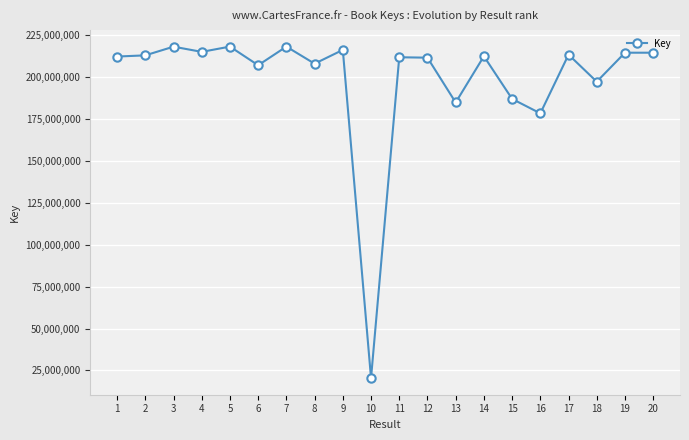

What value does the data have at 14?

212578849